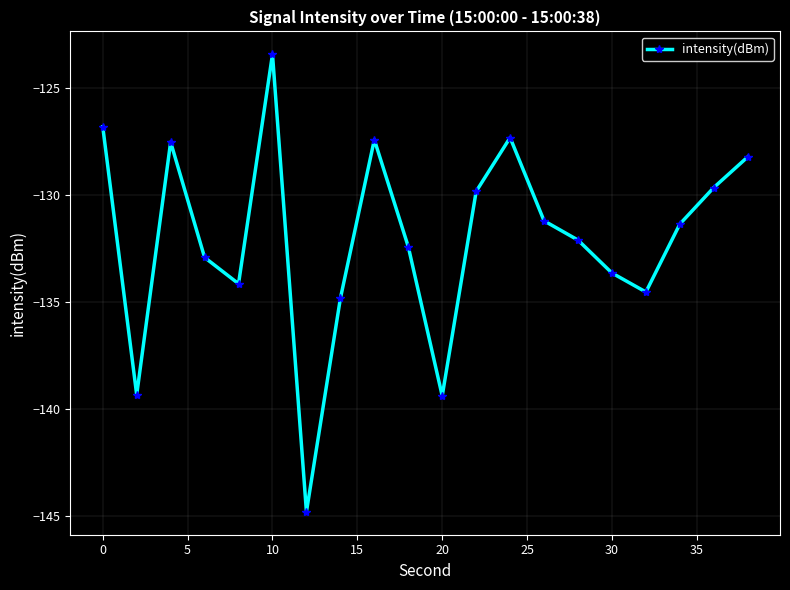

What is the value of the 20th point from the left?

-128.2